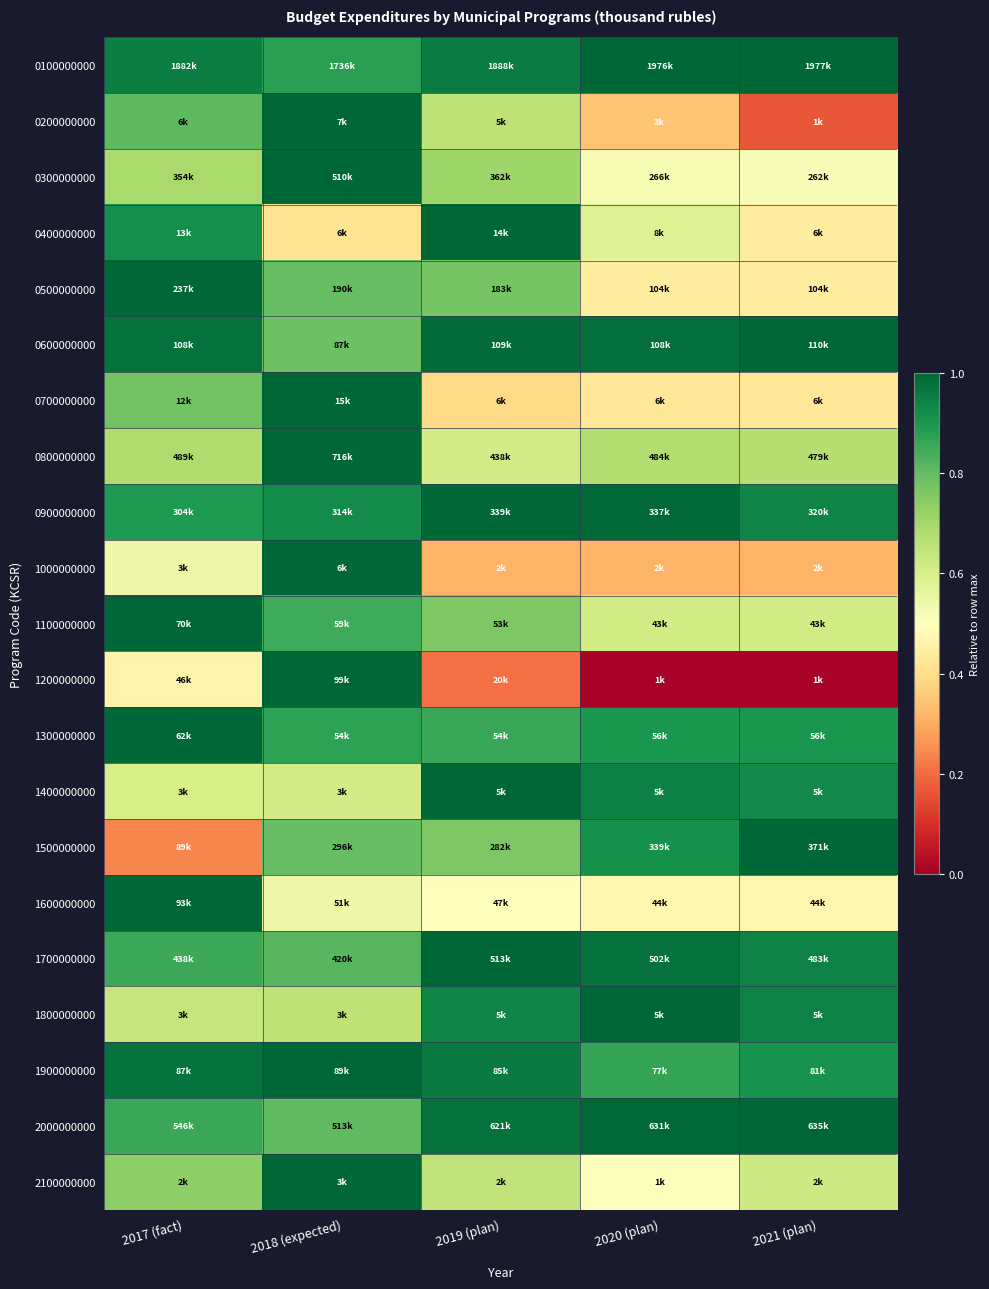

Reading right to left, transcribe all the data shown in this chart.

0100000000: 2021 (plan)=1.0	2020 (plan)=1.0	2019 (plan)=1.0	2018 (expected)=0.9	2017 (fact)=1.0
0200000000: 2021 (plan)=0.2	2020 (plan)=0.3	2019 (plan)=0.7	2018 (expected)=1.0	2017 (fact)=0.8
0300000000: 2021 (plan)=0.5	2020 (plan)=0.5	2019 (plan)=0.7	2018 (expected)=1.0	2017 (fact)=0.7
0400000000: 2021 (plan)=0.4	2020 (plan)=0.6	2019 (plan)=1.0	2018 (expected)=0.4	2017 (fact)=0.9
0500000000: 2021 (plan)=0.4	2020 (plan)=0.4	2019 (plan)=0.8	2018 (expected)=0.8	2017 (fact)=1.0
0600000000: 2021 (plan)=1.0	2020 (plan)=1.0	2019 (plan)=1.0	2018 (expected)=0.8	2017 (fact)=1.0
0700000000: 2021 (plan)=0.4	2020 (plan)=0.4	2019 (plan)=0.4	2018 (expected)=1.0	2017 (fact)=0.8
0800000000: 2021 (plan)=0.7	2020 (plan)=0.7	2019 (plan)=0.6	2018 (expected)=1.0	2017 (fact)=0.7
0900000000: 2021 (plan)=0.9	2020 (plan)=1.0	2019 (plan)=1.0	2018 (expected)=0.9	2017 (fact)=0.9
1000000000: 2021 (plan)=0.3	2020 (plan)=0.3	2019 (plan)=0.3	2018 (expected)=1.0	2017 (fact)=0.5
1100000000: 2021 (plan)=0.6	2020 (plan)=0.6	2019 (plan)=0.8	2018 (expected)=0.9	2017 (fact)=1.0
1200000000: 2021 (plan)=0.0	2020 (plan)=0.0	2019 (plan)=0.2	2018 (expected)=1.0	2017 (fact)=0.5
1300000000: 2021 (plan)=0.9	2020 (plan)=0.9	2019 (plan)=0.9	2018 (expected)=0.9	2017 (fact)=1.0
1400000000: 2021 (plan)=0.9	2020 (plan)=0.9	2019 (plan)=1.0	2018 (expected)=0.6	2017 (fact)=0.6
1500000000: 2021 (plan)=1.0	2020 (plan)=0.9	2019 (plan)=0.8	2018 (expected)=0.8	2017 (fact)=0.2
1600000000: 2021 (plan)=0.5	2020 (plan)=0.5	2019 (plan)=0.5	2018 (expected)=0.5	2017 (fact)=1.0
1700000000: 2021 (plan)=0.9	2020 (plan)=1.0	2019 (plan)=1.0	2018 (expected)=0.8	2017 (fact)=0.9
1800000000: 2021 (plan)=0.9	2020 (plan)=1.0	2019 (plan)=0.9	2018 (expected)=0.7	2017 (fact)=0.6
1900000000: 2021 (plan)=0.9	2020 (plan)=0.9	2019 (plan)=1.0	2018 (expected)=1.0	2017 (fact)=1.0
2000000000: 2021 (plan)=1.0	2020 (plan)=1.0	2019 (plan)=1.0	2018 (expected)=0.8	2017 (fact)=0.9
2100000000: 2021 (plan)=0.6	2020 (plan)=0.5	2019 (plan)=0.7	2018 (expected)=1.0	2017 (fact)=0.7